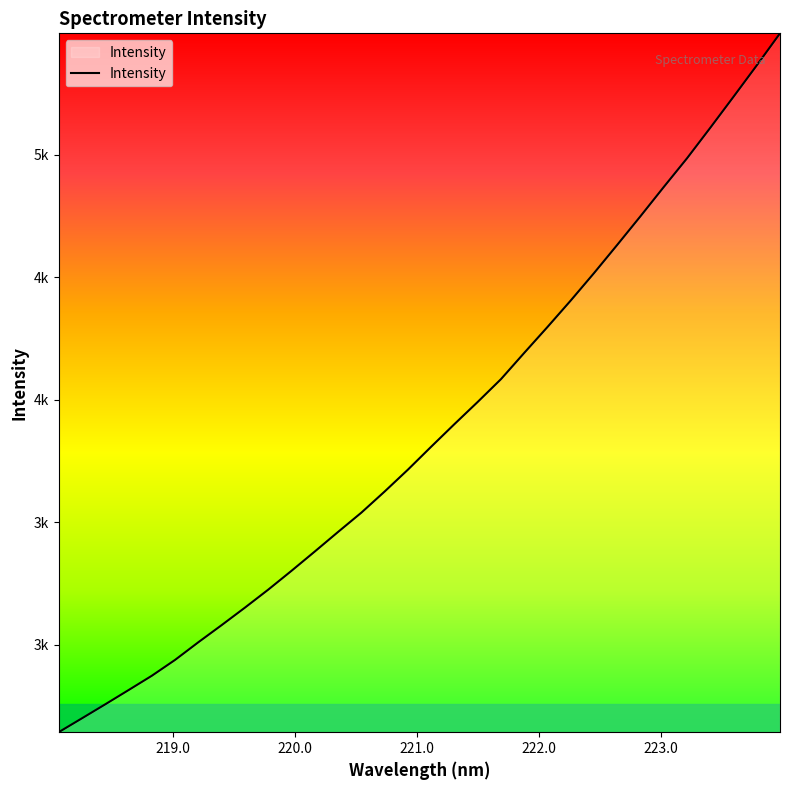

Does the chart display data point markers on the line(s)?

No